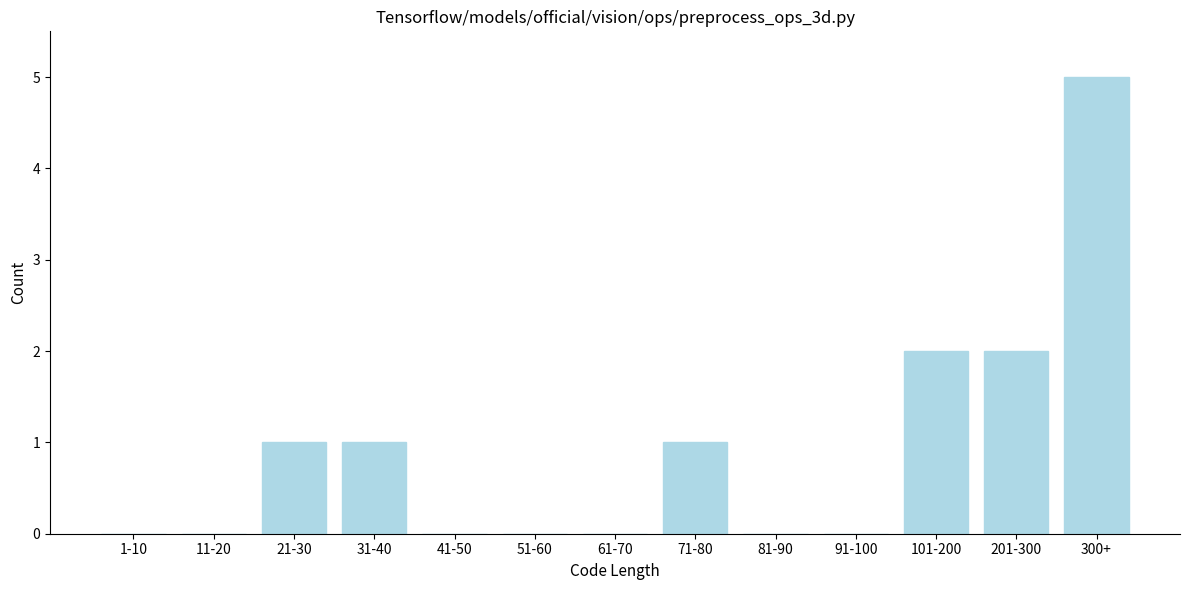

Reading right to left, what are all the values shown in this chart?

300+=5	201-300=2	101-200=2	91-100=0	81-90=0	71-80=1	61-70=0	51-60=0	41-50=0	31-40=1	21-30=1	11-20=0	1-10=0